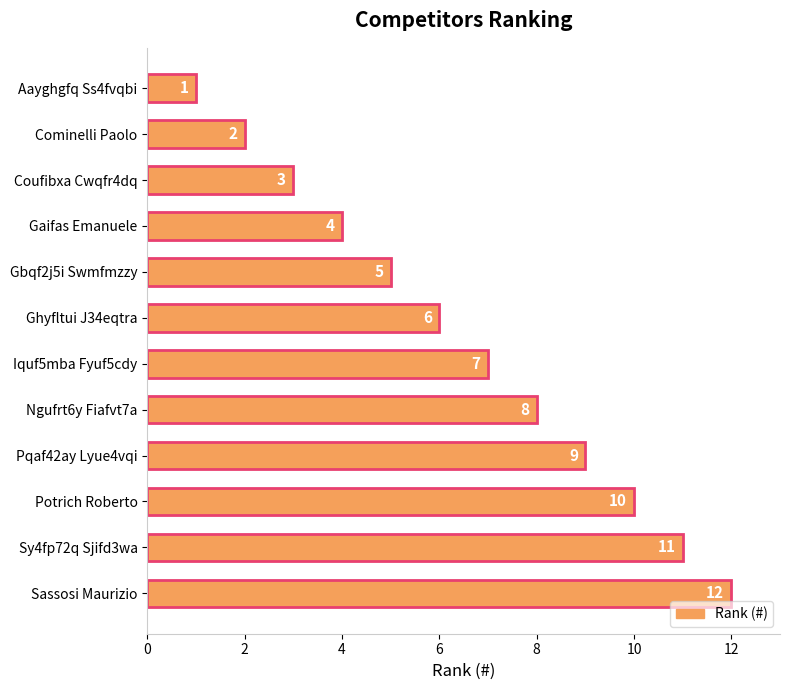

List the labels in order of value, smallest first.

Aayghgfq Ss4fvqbi, Cominelli Paolo, Coufibxa Cwqfr4dq, Gaifas Emanuele, Gbqf2j5i Swmfmzzy, Ghyfltui J34eqtra, Iquf5mba Fyuf5cdy, Ngufrt6y Fiafvt7a, Pqaf42ay Lyue4vqi, Potrich Roberto, Sy4fp72q Sjifd3wa, Sassosi Maurizio